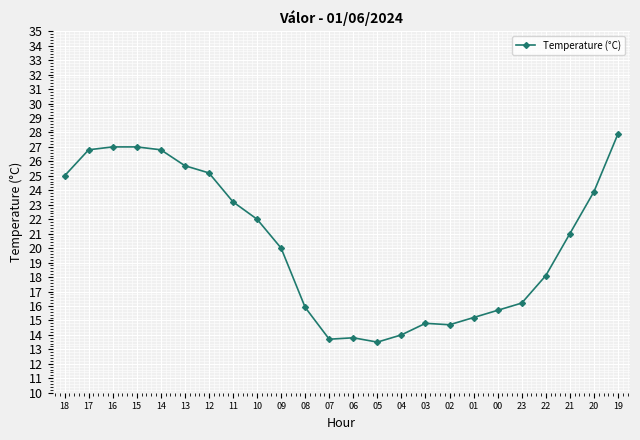

The chart shows a value of 26.8 at 14. True or false?

True